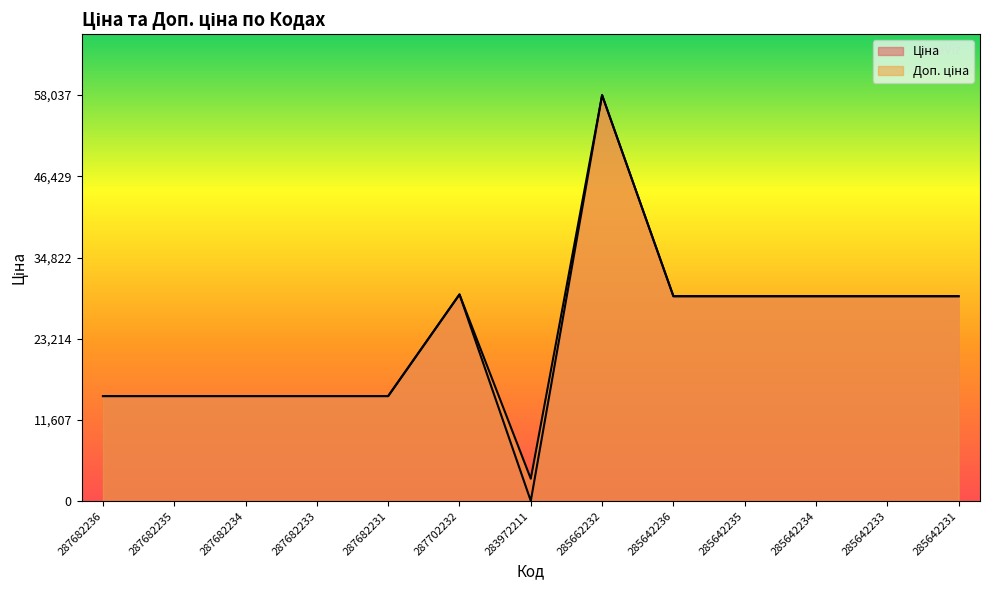

What is the maximum value for Ціна?

58037.0